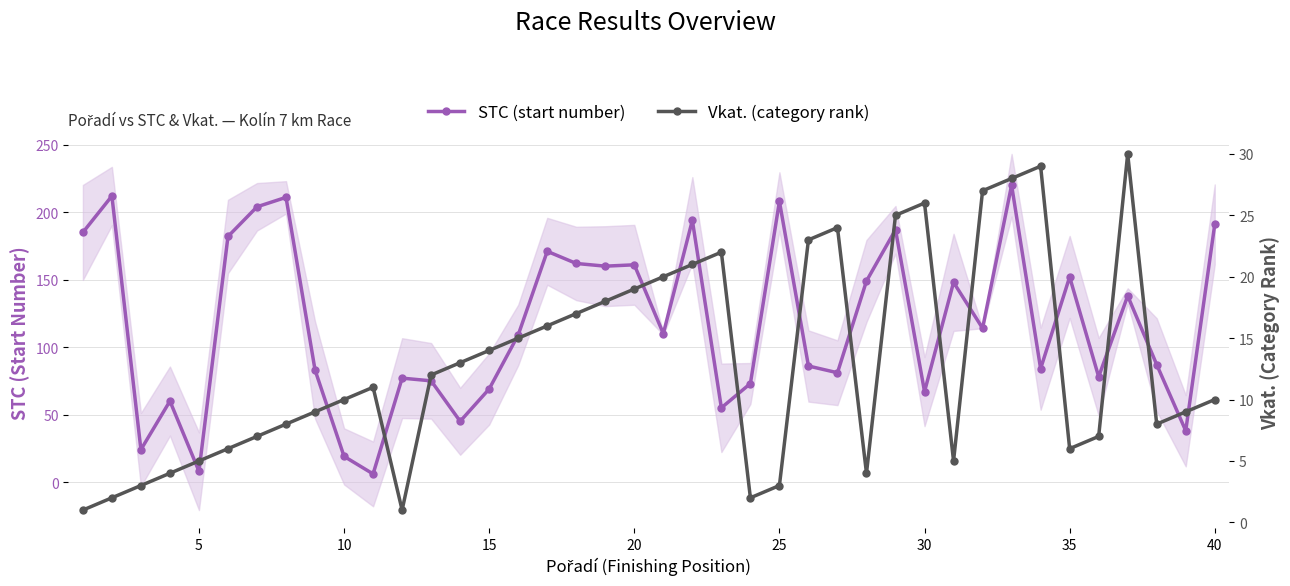

What is the average value of the STC (start number) series?

117